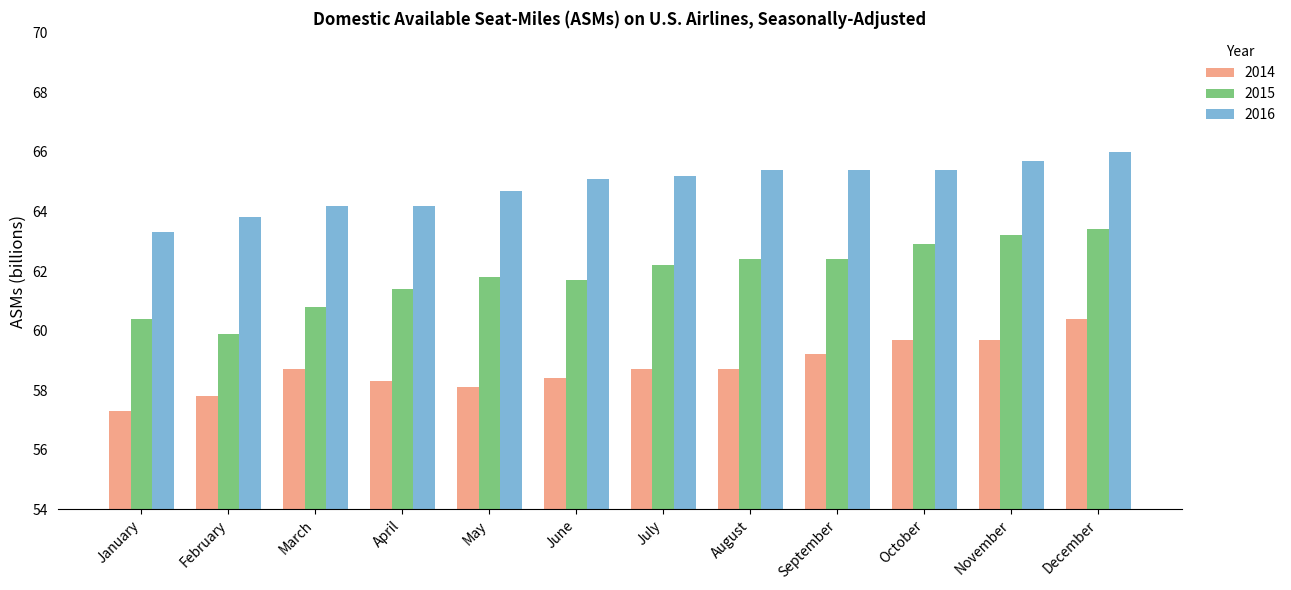

What is the sum of the 2014 values at March and January?

116.0